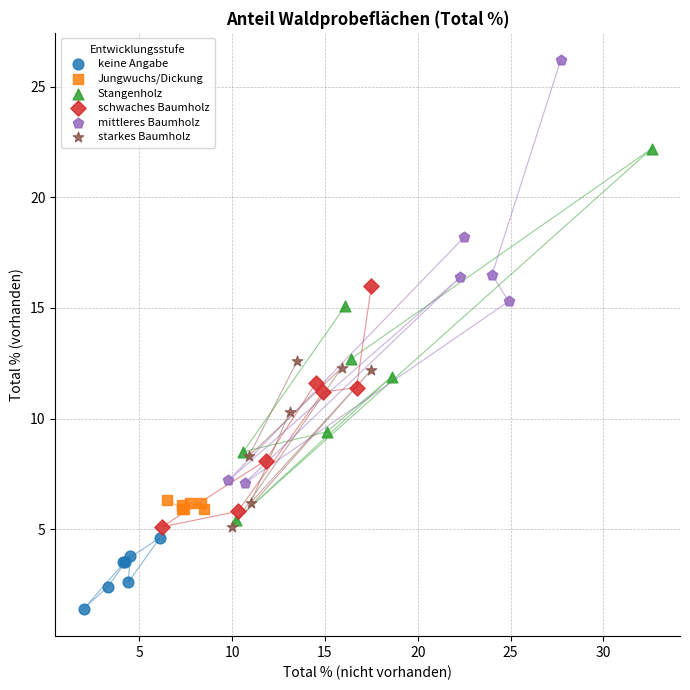

Which series contains the highest Y value?

mittleres Baumholz